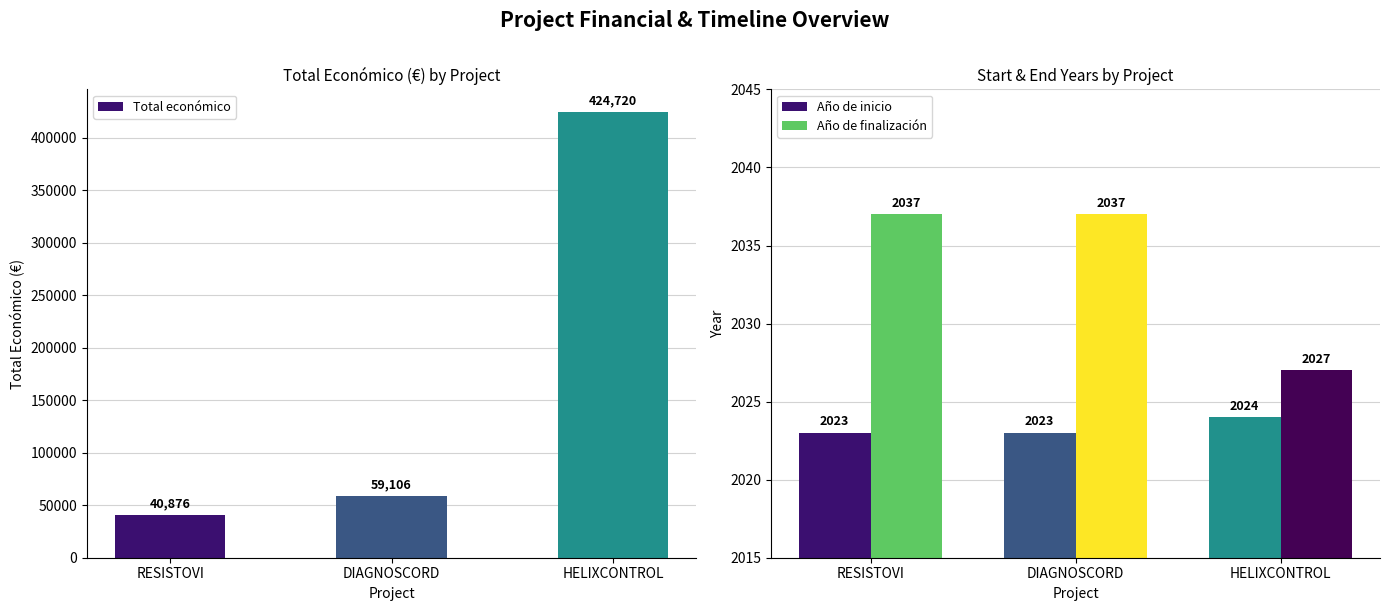

What is the total value across all series at HELIXCONTROL?

428771